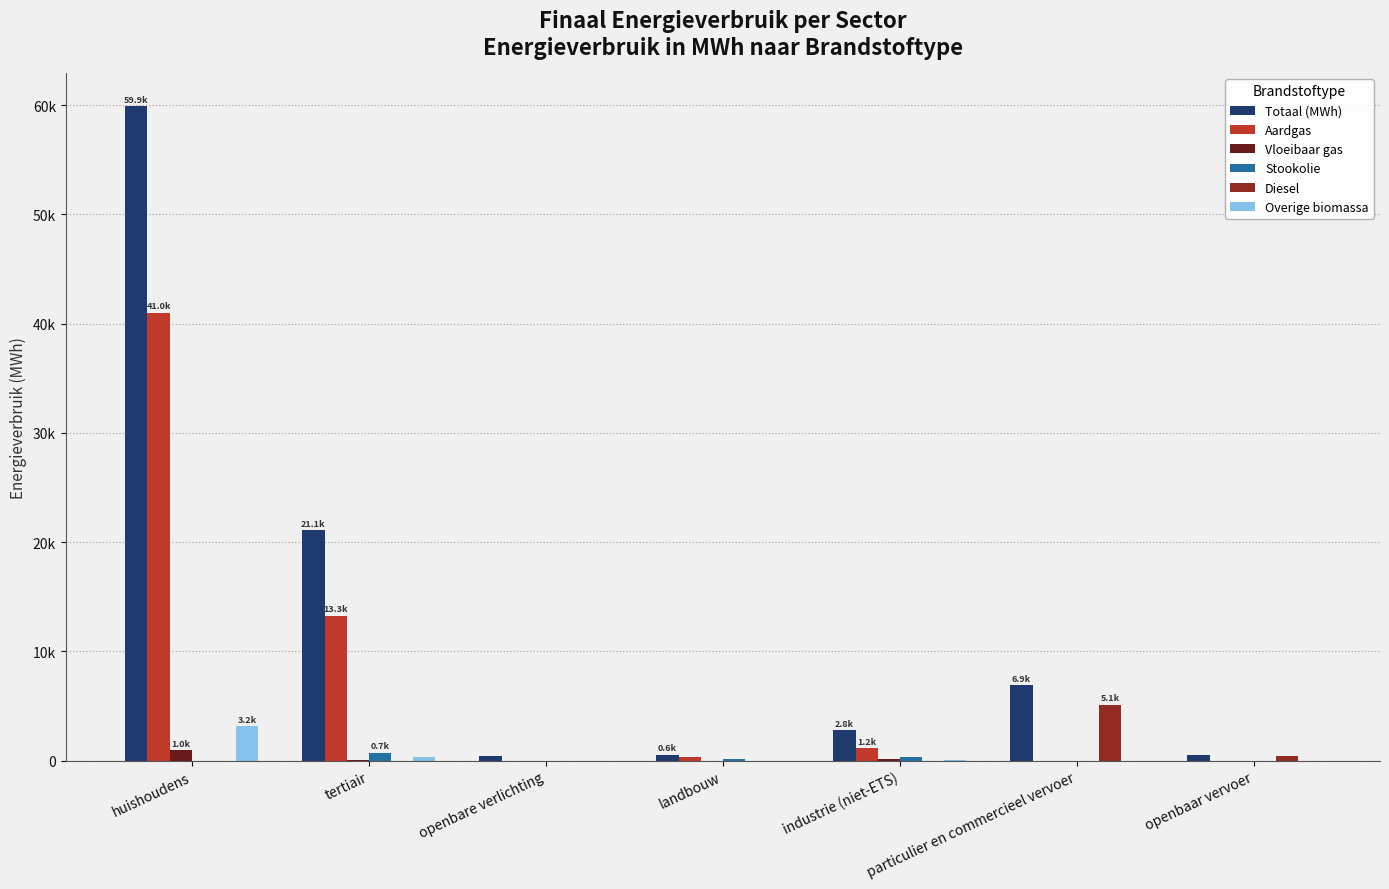

Reading left to right, list all the values displayed in this chart.

Totaal (MWh): huishoudens=59941.8	tertiair=21135.2	openbare verlichting=438.6	landbouw=565.6	industrie (niet-ETS)=2800.5	particulier en commercieel vervoer=6946.2	openbaar vervoer=496.7
Aardgas: huishoudens=41015.6	tertiair=13282.9	openbare verlichting=0.0	landbouw=311.3	industrie (niet-ETS)=1158.4	particulier en commercieel vervoer=18.5	openbaar vervoer=0.0
Vloeibaar gas: huishoudens=978.7	tertiair=93.6	openbare verlichting=0.0	landbouw=1.6	industrie (niet-ETS)=115.9	particulier en commercieel vervoer=14.4	openbaar vervoer=0.0
Stookolie: huishoudens=0.0	tertiair=747.4	openbare verlichting=0.0	landbouw=185.7	industrie (niet-ETS)=378.5	particulier en commercieel vervoer=0.0	openbaar vervoer=0.0
Diesel: huishoudens=0.0	tertiair=0.0	openbare verlichting=0.0	landbouw=0.0	industrie (niet-ETS)=0.0	particulier en commercieel vervoer=5138.1	openbaar vervoer=470.6
Overige biomassa: huishoudens=3161.6	tertiair=318.5	openbare verlichting=0.0	landbouw=0.0	industrie (niet-ETS)=54.5	particulier en commercieel vervoer=0.0	openbaar vervoer=0.0